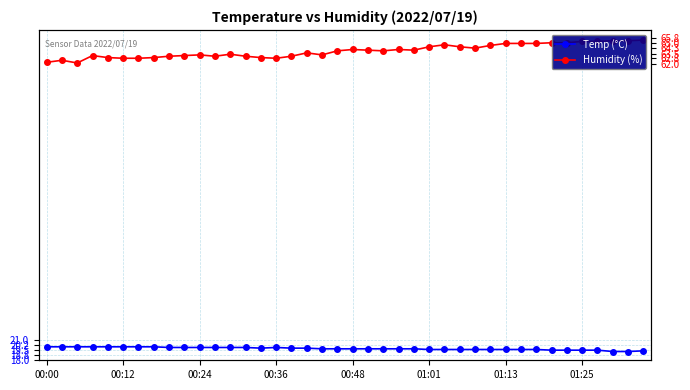

Which series has the widest spread of values?

Humidity (%)